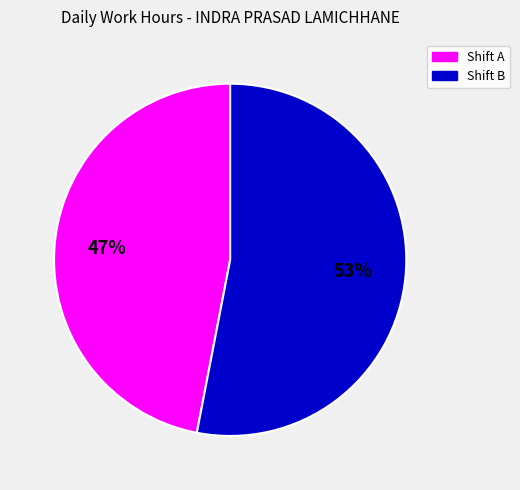

Is there a majority slice in this chart?

Yes